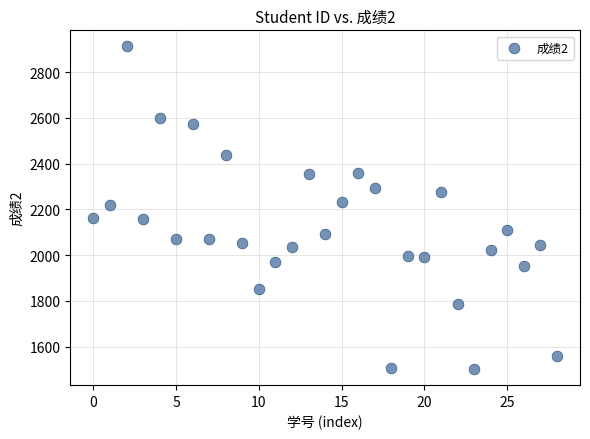

What is the range of Y values (max minus min)?

1410.5